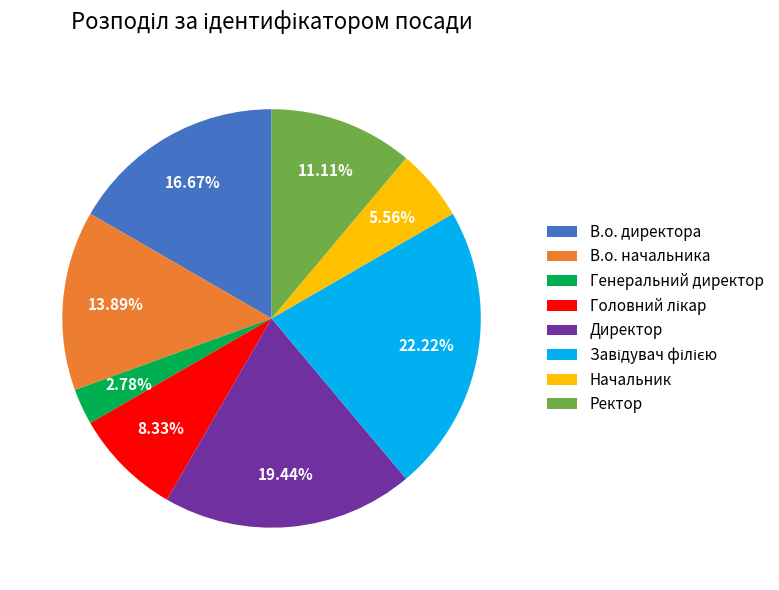

To the nearest percent, what percentage of the pie is В.о. директора?

17%